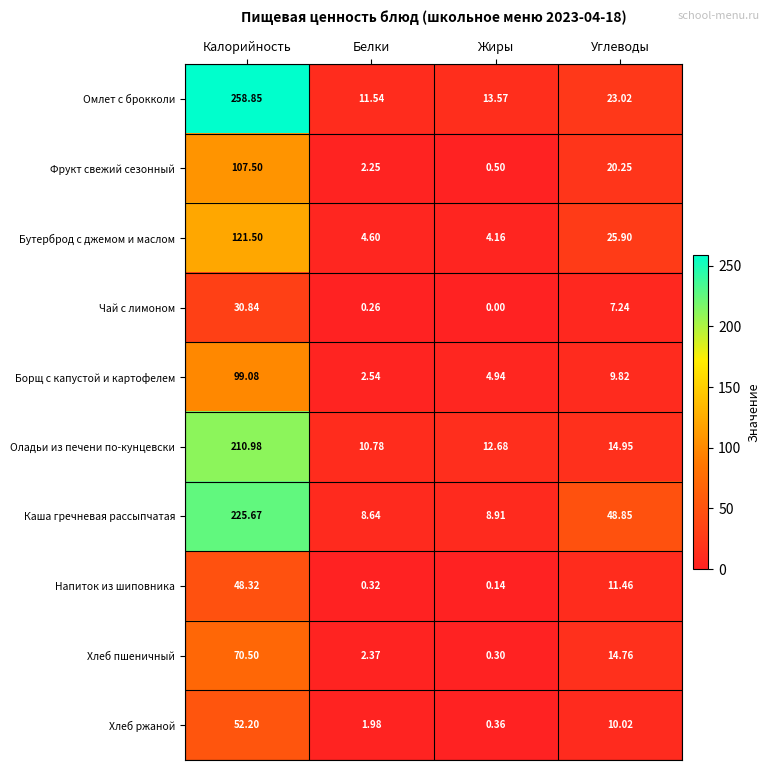

Rank the series by their maximum value, from highest to lowest.

Омлет с брокколи, Каша гречневая рассыпчатая, Оладьи из печени по-кунцевски, Бутерброд с джемом и маслом, Фрукт свежий сезонный, Борщ с капустой и картофелем, Хлеб пшеничный, Хлеб ржаной, Напиток из шиповника, Чай с лимоном